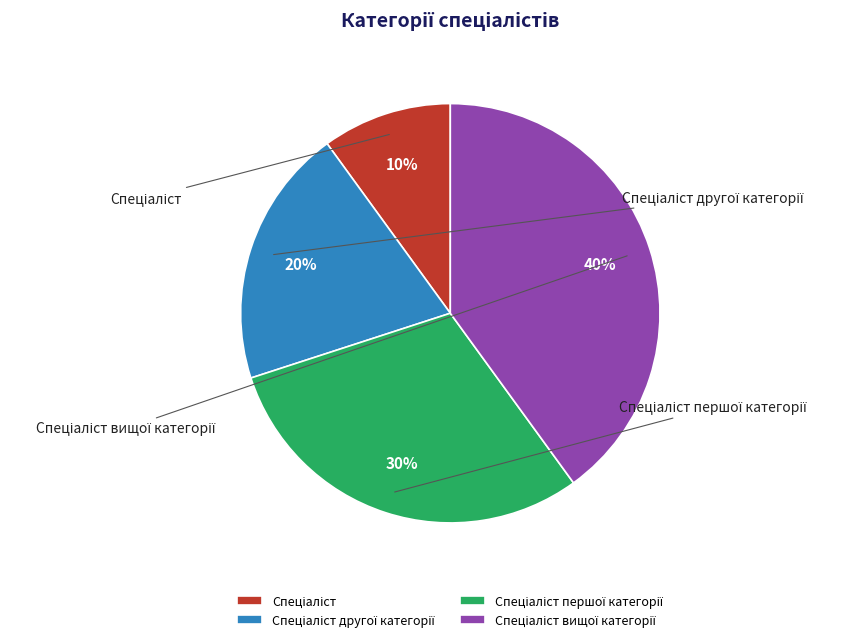

Approximately how many times larger is the value at Спеціаліст вищої категорії compared to Спеціаліст першої категорії?

1.3